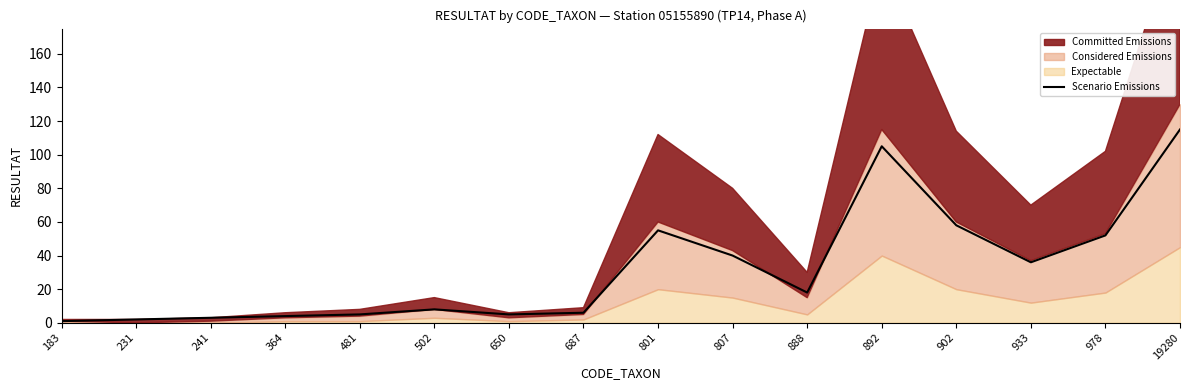

The value at 892 is 105. True or false?

True